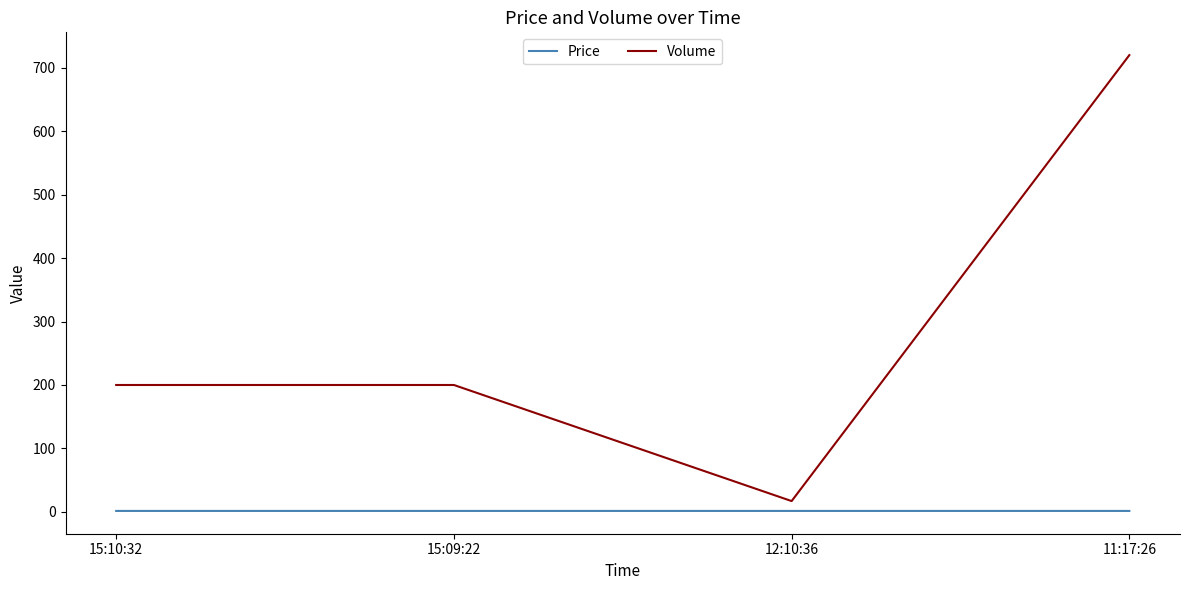

Which series changed the most between 15:10:32 and 12:10:36?

Volume